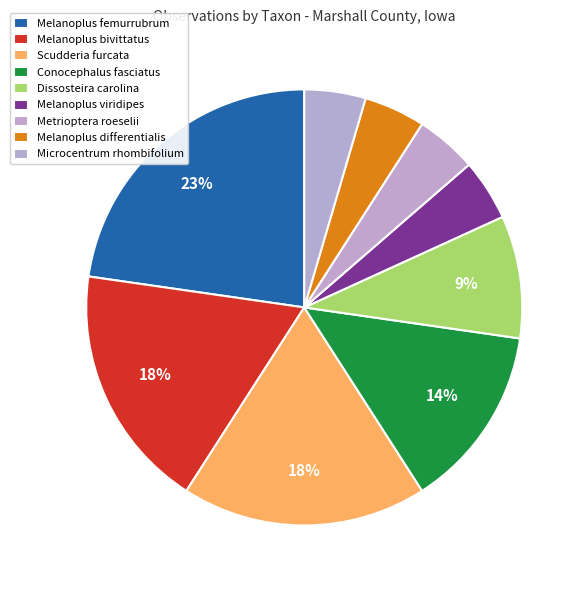

Is there a majority slice in this chart?

No